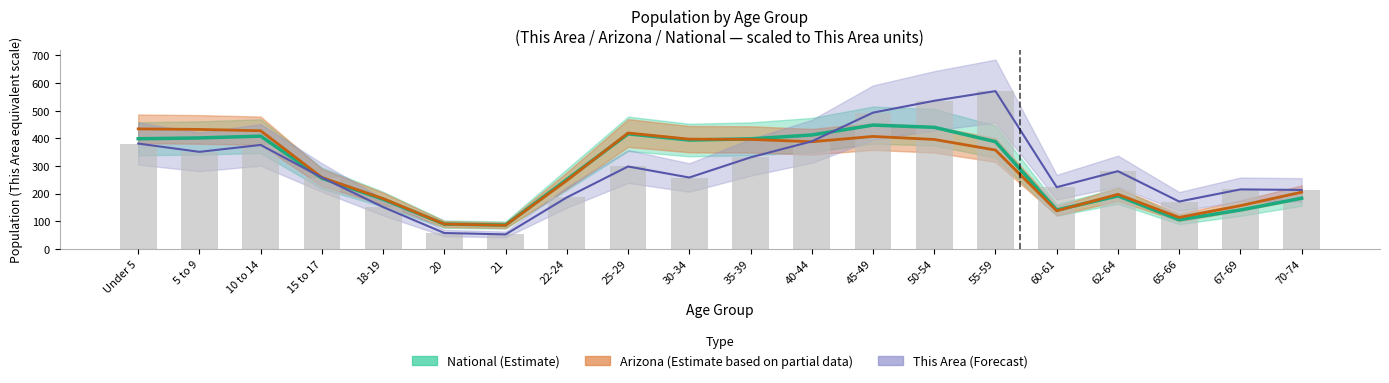

At which label does This Area first exceed 281?

Under 5